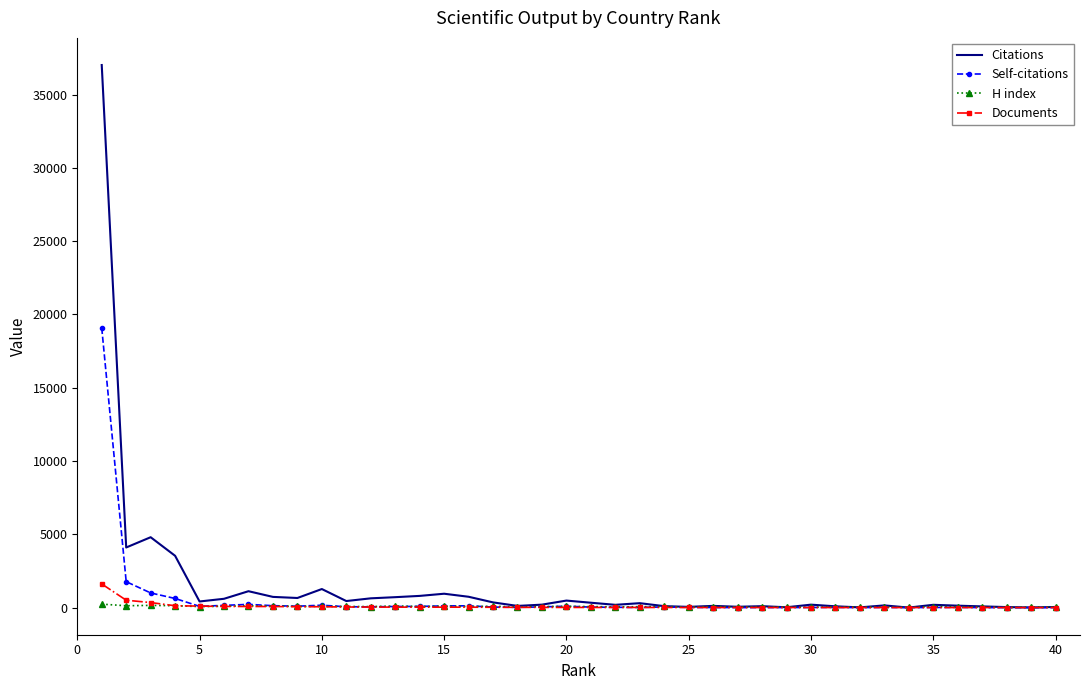

What is the greatest value displayed?

37017